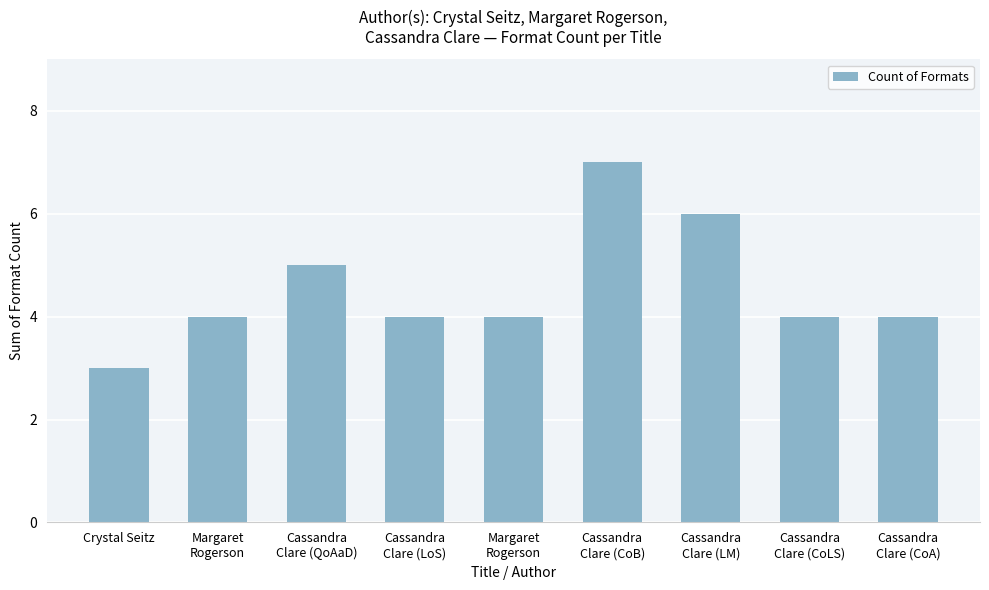

What value does the data have at Cassandra
Clare (LoS)?

4